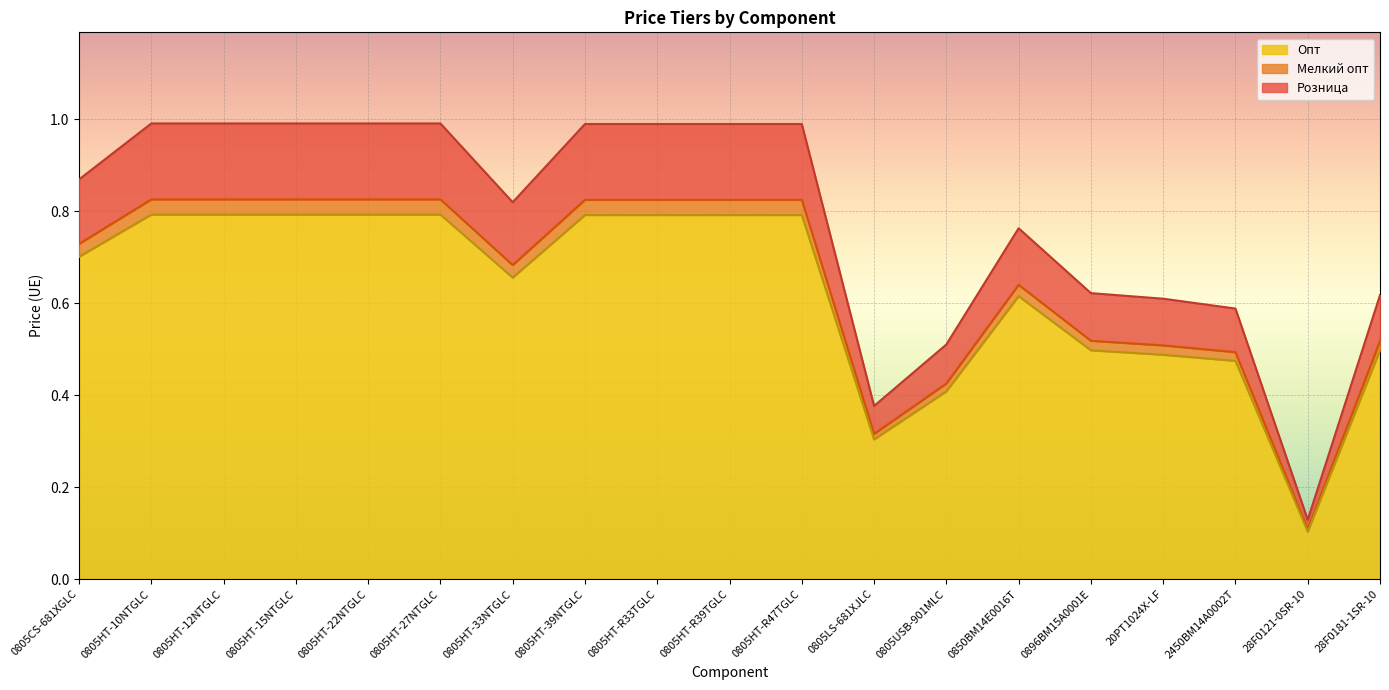

What is the value of the Розница point at the 9th from the left?

1.0